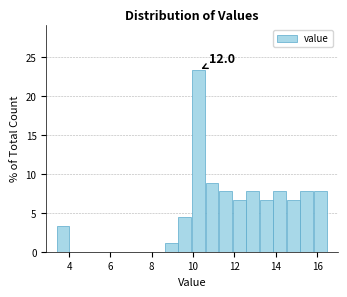

Read against the x-axis, roughly where is the centre of the tallest bar?

10.2